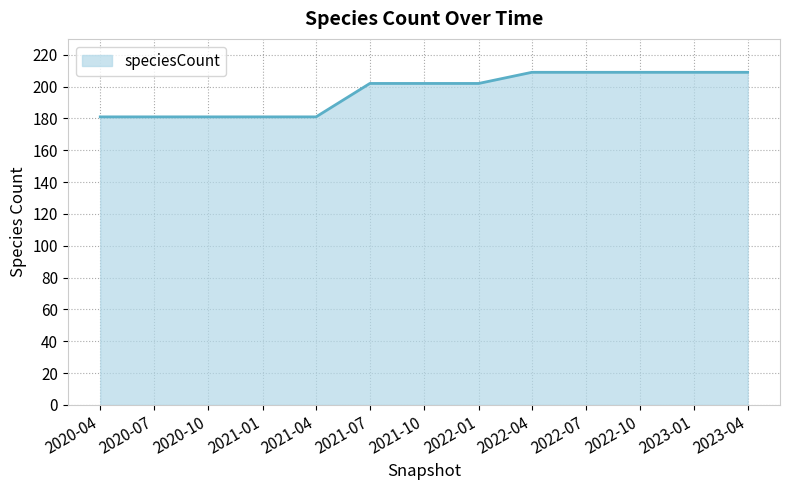

What is the smallest value displayed?

181